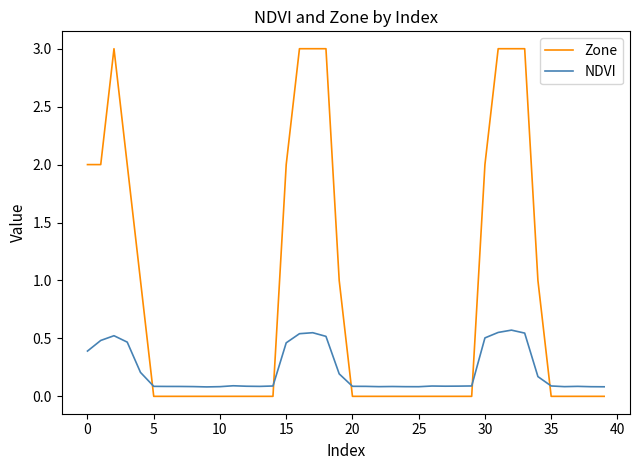

List the series in order of their peak value, lowest first.

NDVI, Zone